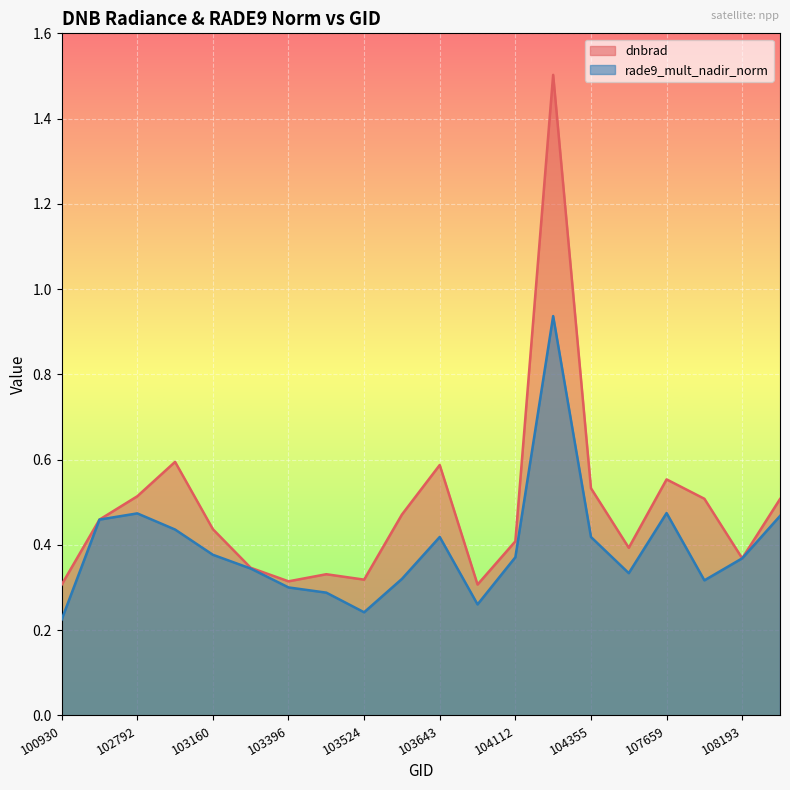

Reading left to right, list all the values displayed in this chart.

dnbrad: 0.3	0.5	0.5	0.6	0.4	0.3	0.3	0.3	0.3	0.5	0.6	0.3	0.4	1.5	0.5	0.4	0.6	0.5	0.4	0.5
rade9_mult_nadir_norm: 0.2	0.5	0.5	0.4	0.4	0.3	0.3	0.3	0.2	0.3	0.4	0.3	0.4	0.9	0.4	0.3	0.5	0.3	0.4	0.5